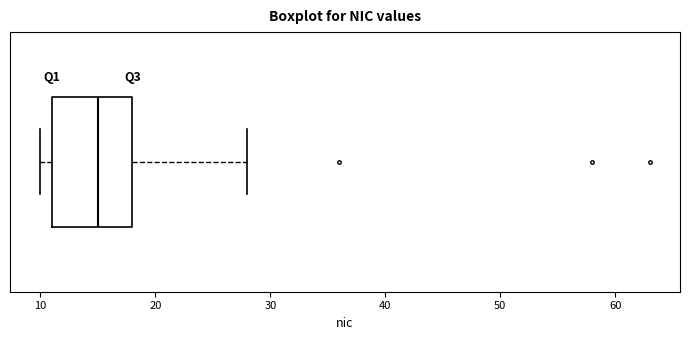

Transcribe this box plot: give where the median line is, the range the box spans, and where the two whiskers end, as read against the x-axis. The values are not printed on the chart, so give them approximately, as read against the axis.

median 15, box 11 to 18, whiskers 10 to 28